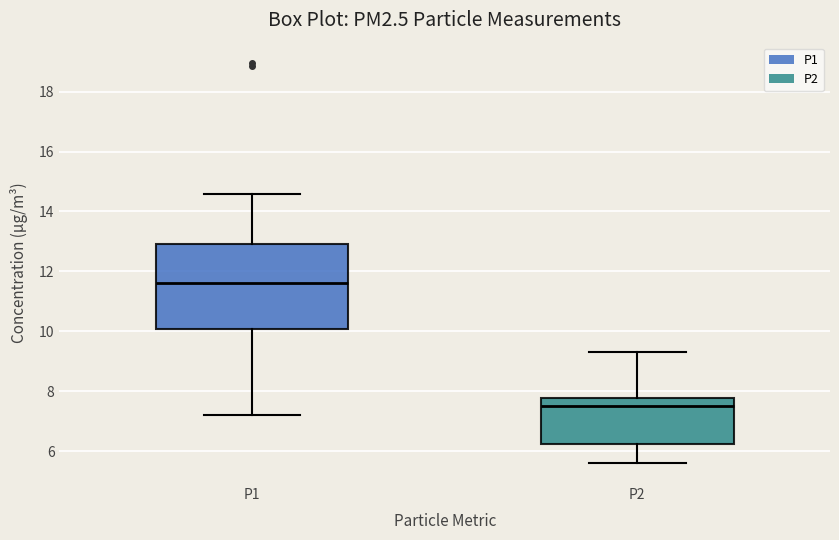

Reading left to right, read every box against the y-axis: the position of its median line, the range the box covers, and the ends of its whiskers. The values are not printed on the chart, so give them approximately, as read against the axis.

P1: median 11.6, box 10.0 to 13.0, whiskers 7.2 to 14.6
P2: median 7.6, box 6.2 to 7.8, whiskers 5.6 to 9.4